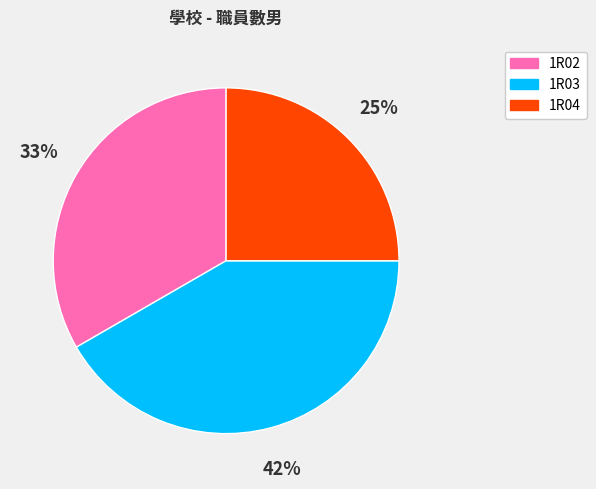

How many slices are in this pie chart?

3